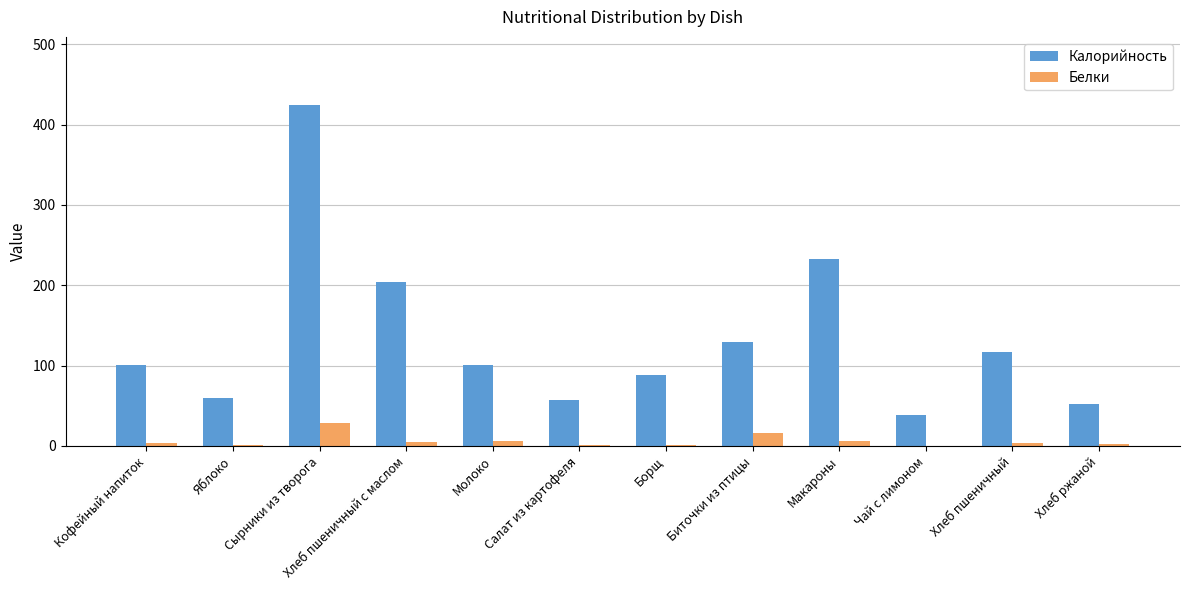

Are the bars grouped side by side (vs. stacked)?

Yes